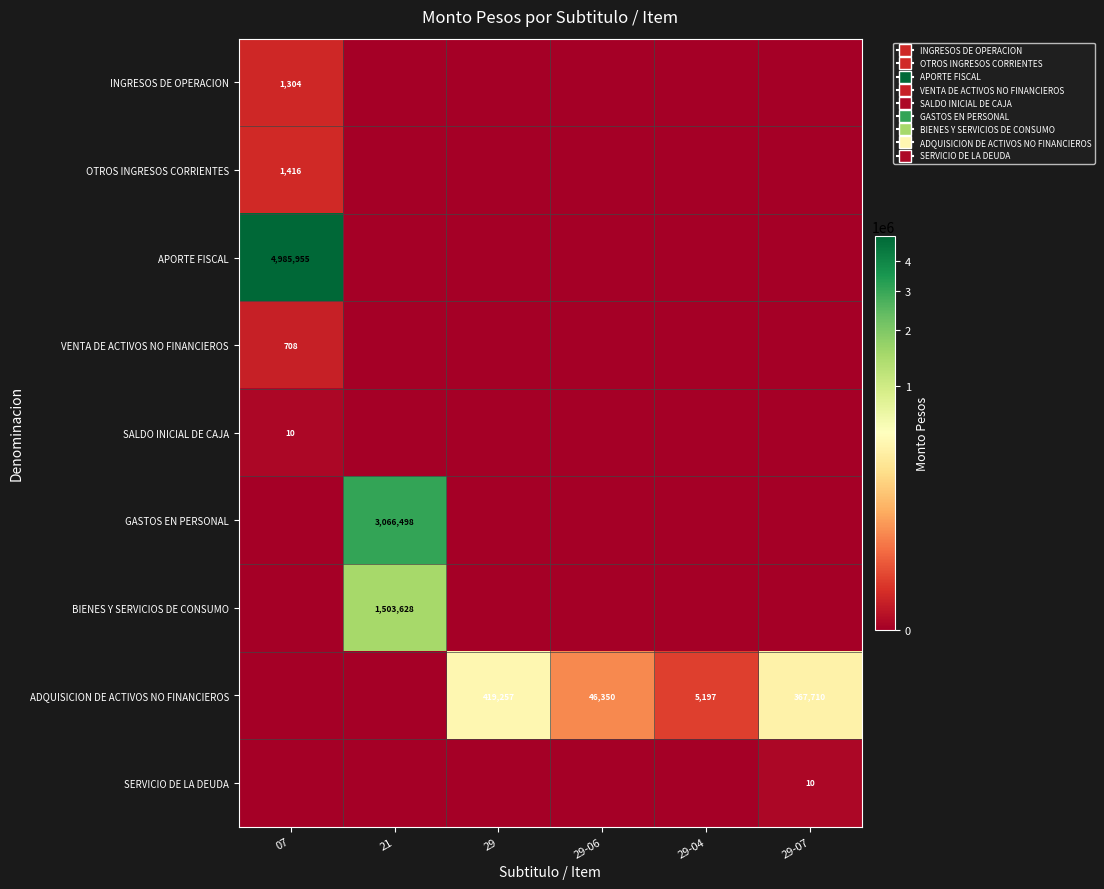

The value of SERVICIO DE LA DEUDA at 29-07 is 10. True or false?

True